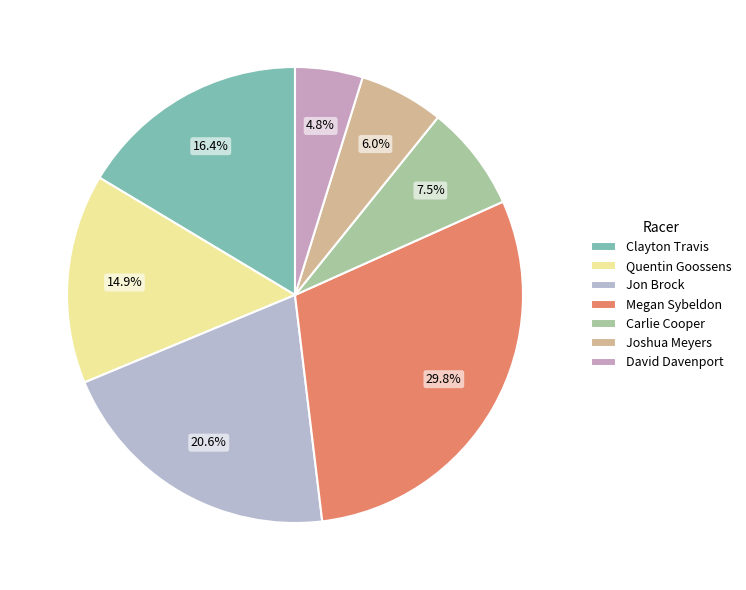

What percentage do Megan Sybeldon and Clayton Travis together represent?

46.2%